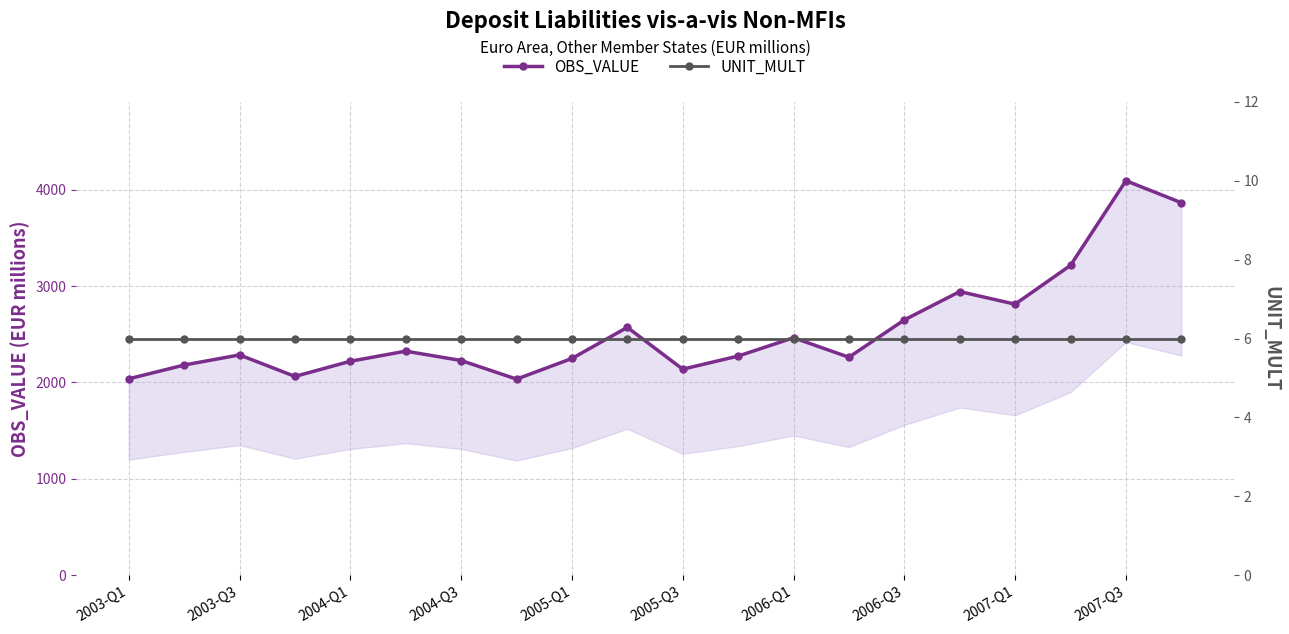

The UNIT_MULT series shows 6.0 at 2003-Q3. True or false?

True